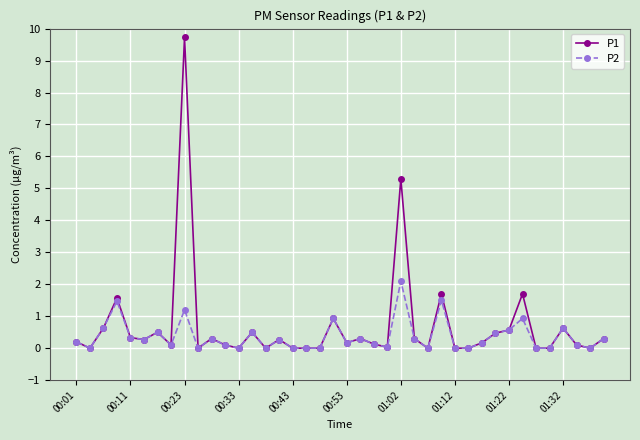

List the series in order of their peak value, highest first.

P1, P2